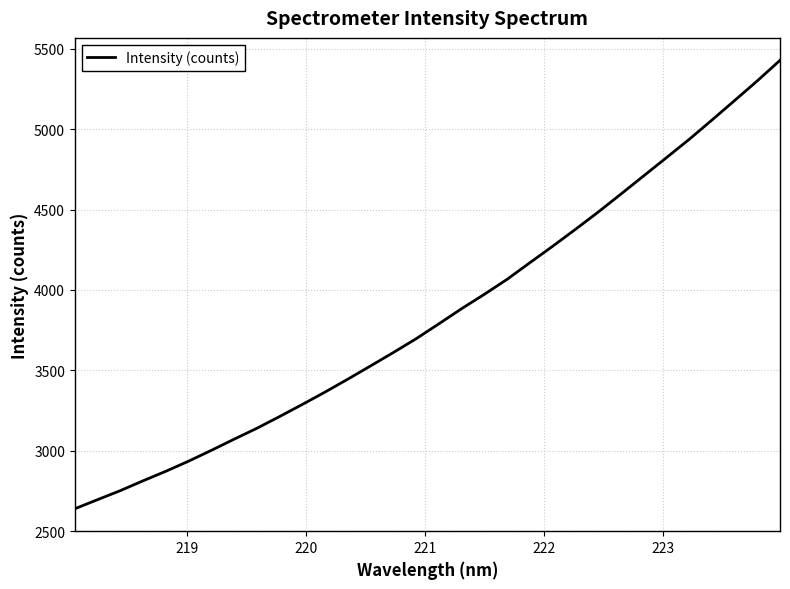

What is the difference between the maximum and minimum values?

2790.3